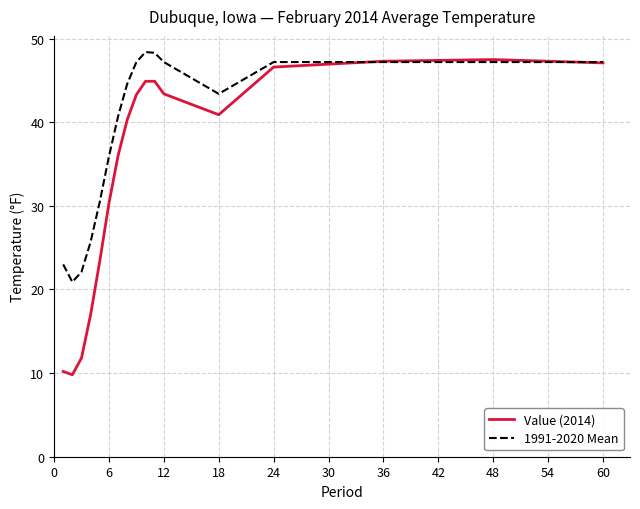

What is the smallest value displayed?

9.8